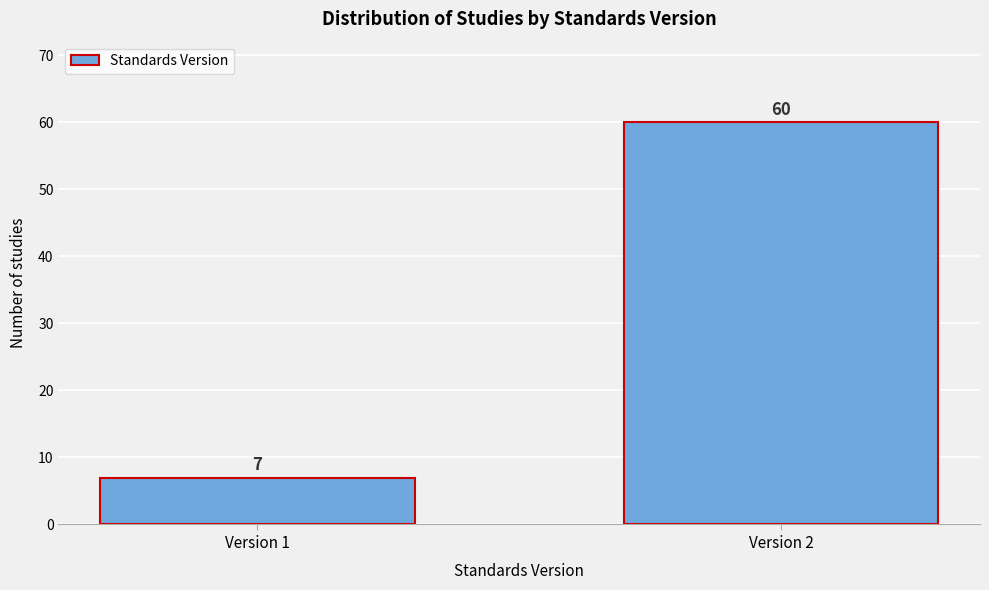

Reading right to left, what are all the values shown in this chart?

Version 2=60	Version 1=7